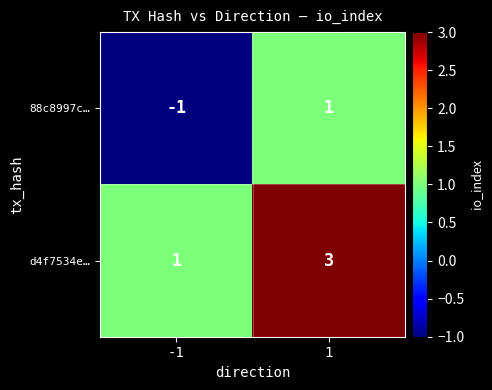

How many values in the d4f7534e… series are below 3?

1